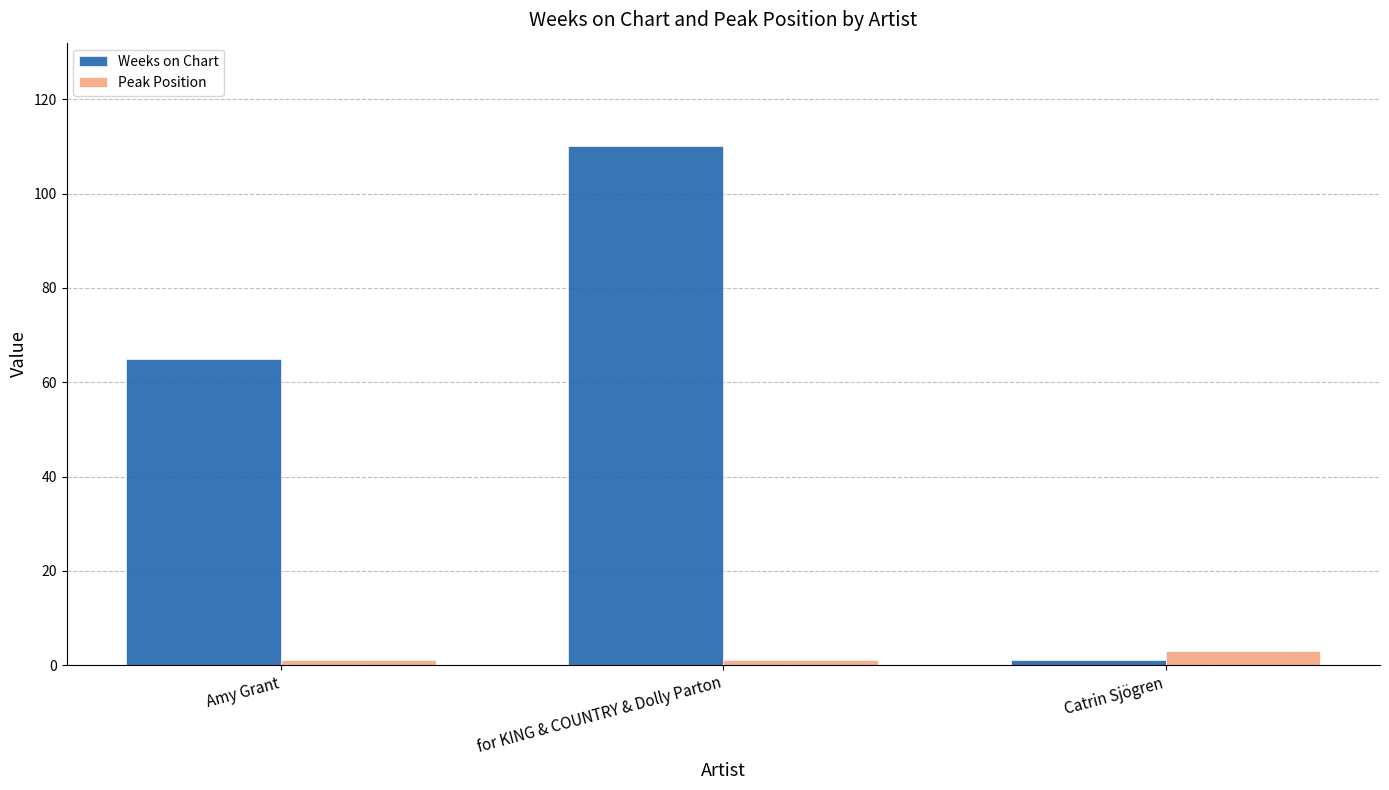

Reading left to right, transcribe all the data shown in this chart.

Weeks on Chart: 65	110	1
Peak Position: 1	1	3